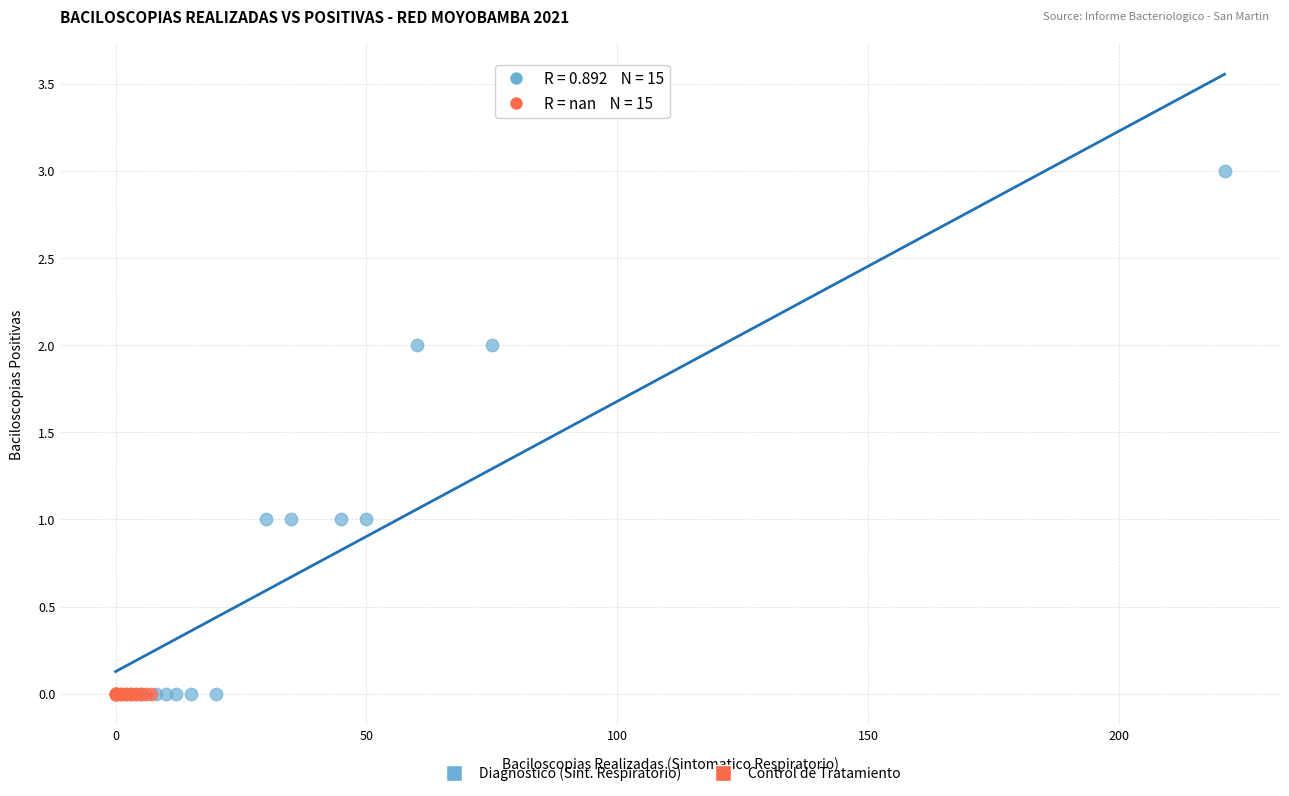

What are all the series names shown in the legend?

Diagnostico (Sint. Respiratorio), Control de Tratamiento